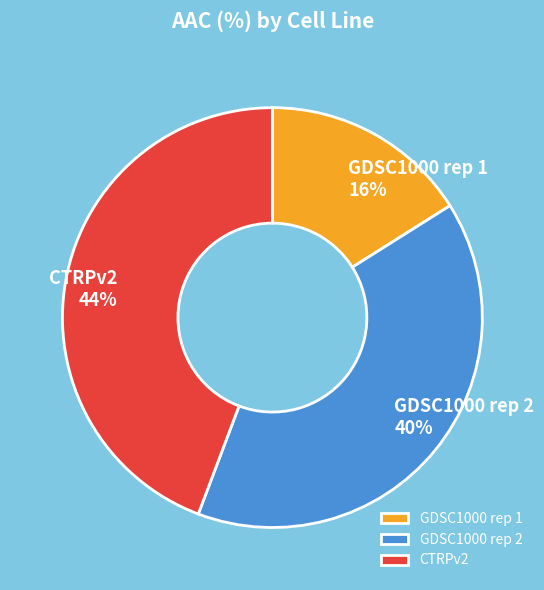

Does GDSC1000 rep 2 account for over 50% of the chart?

No